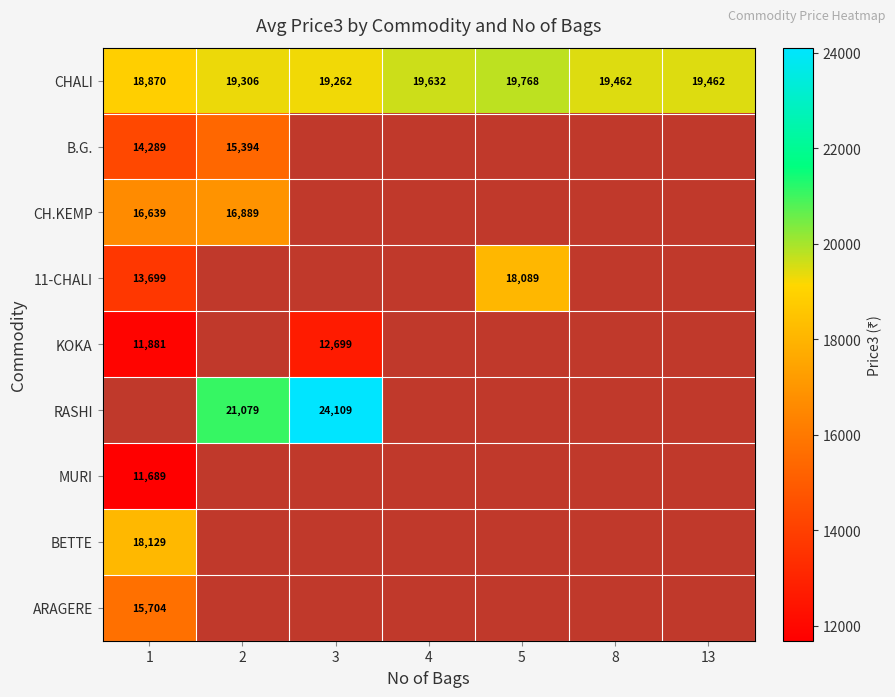

The value of CHALI at 2 is 8016. True or false?

False